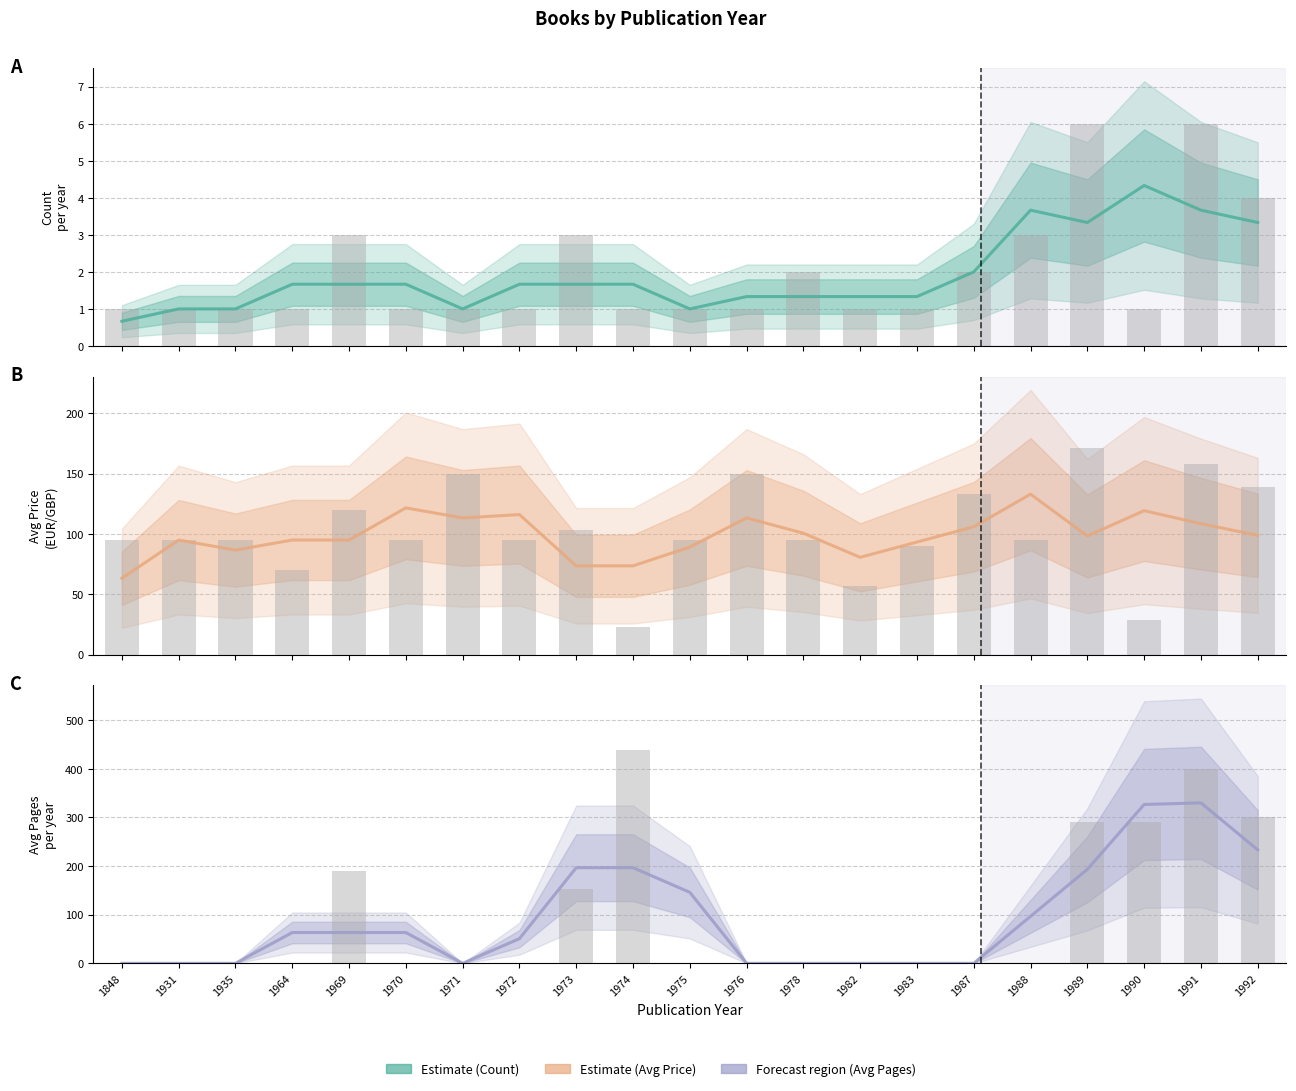

What is the average value of the Avg Price series?

98.8